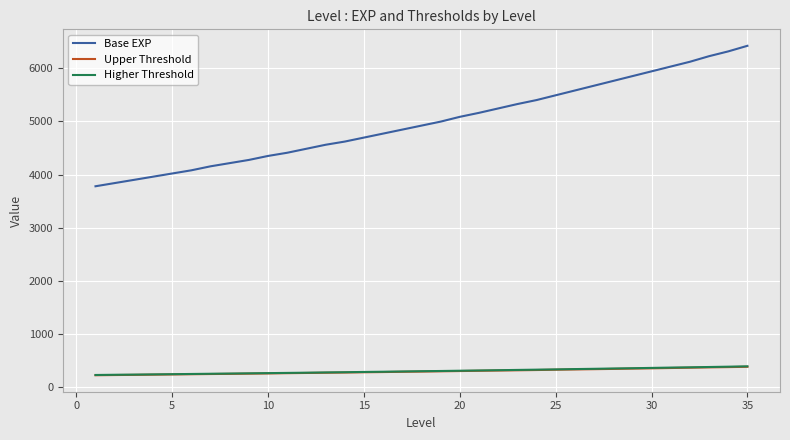

What is the highest value of the Higher Threshold series?

396